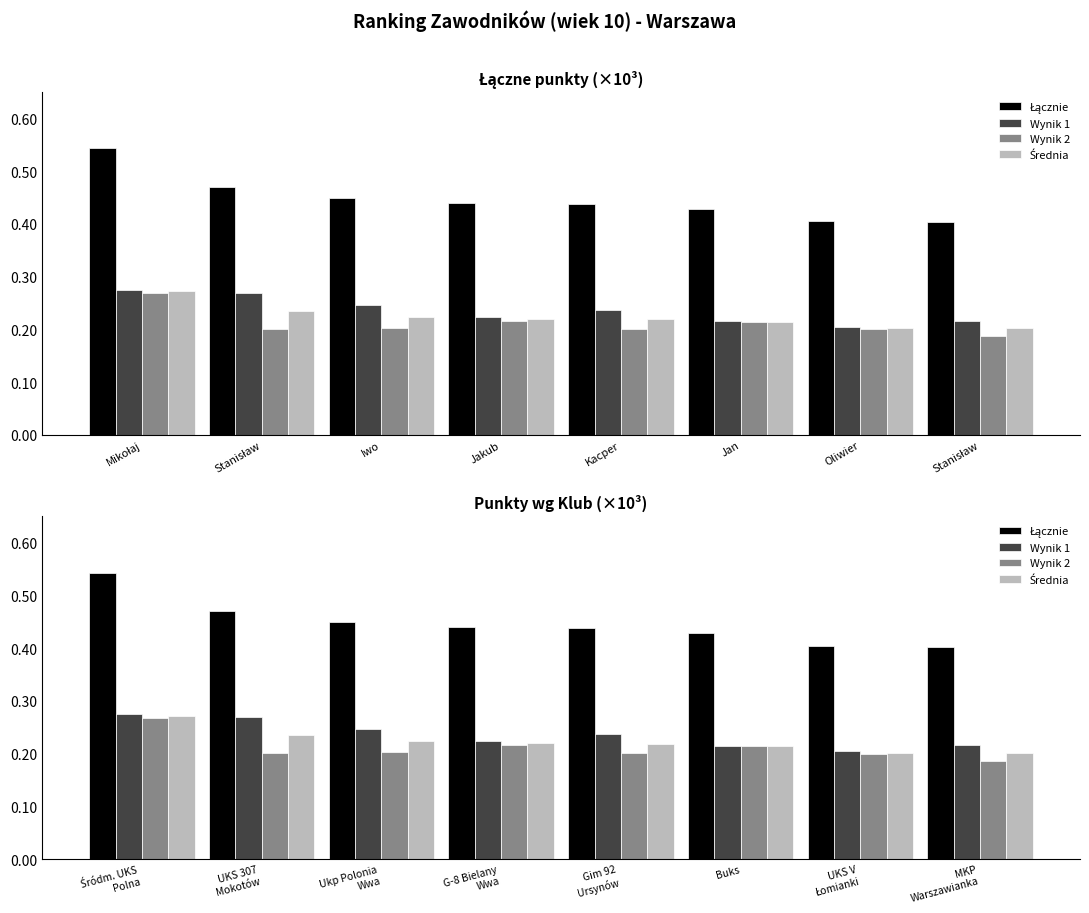

The value of Wynik 2 at MKP Warszawianka is 0.2. True or false?

True